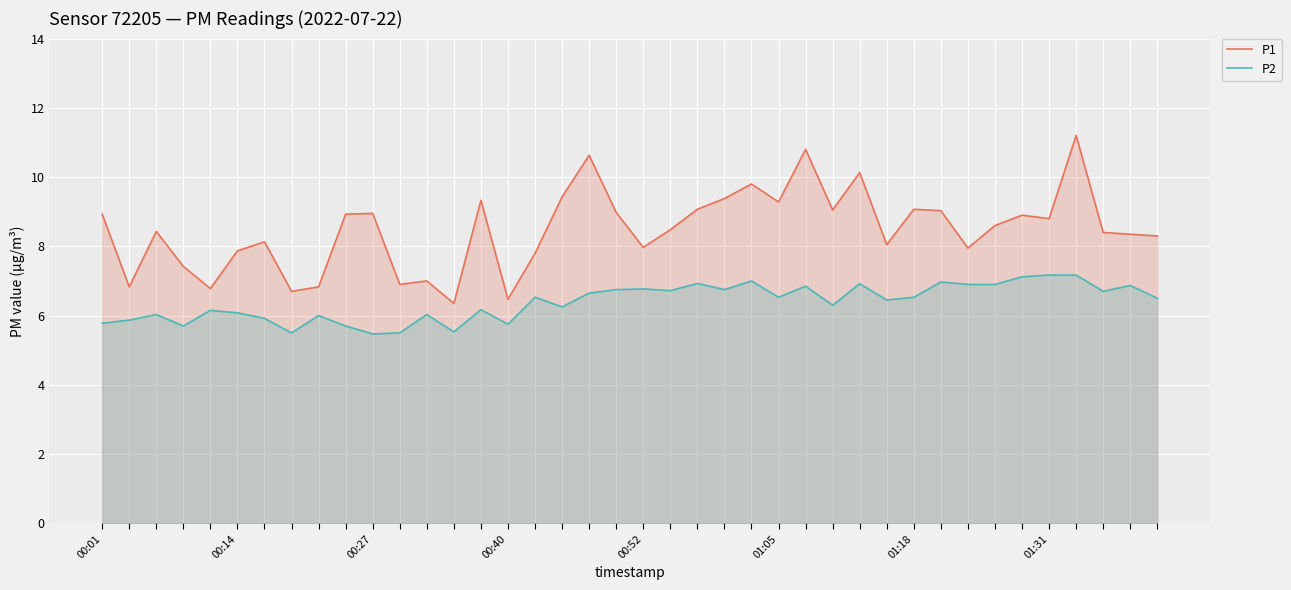

What is the difference between the maximum and minimum values in the P2 series?

1.7